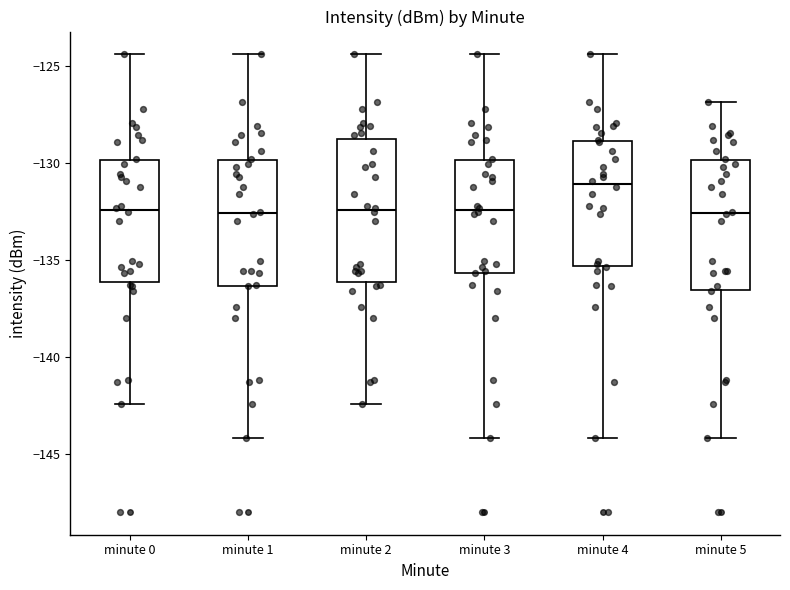

Comparing the boxes themselves (not the whiskers), which one is the tallest?

minute 2